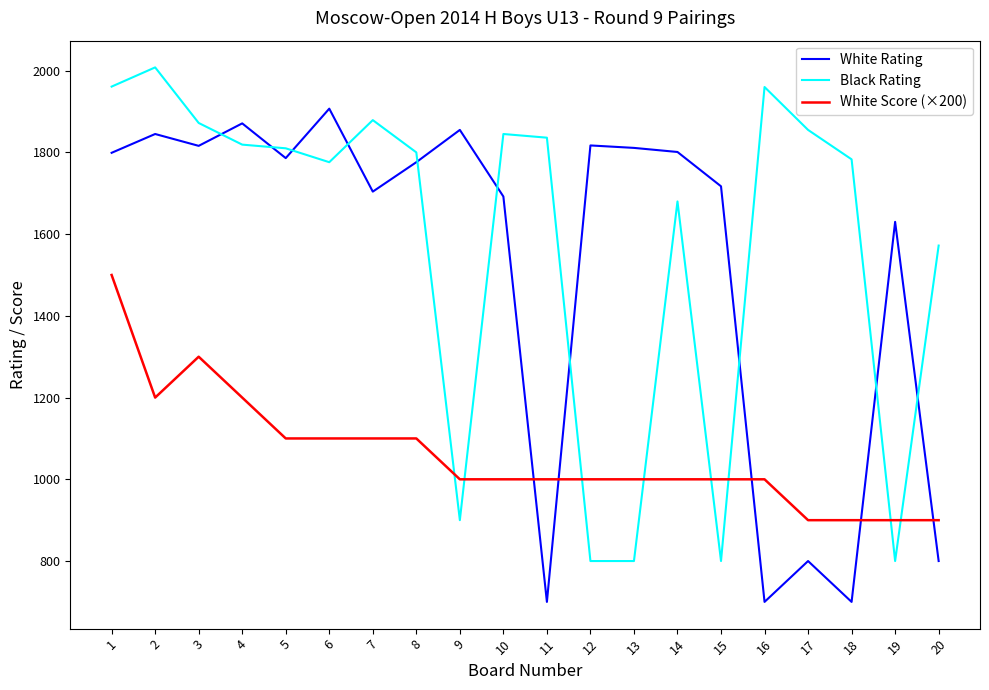

Read the White Score (×200) value at 10, to the nearest 100.

1000